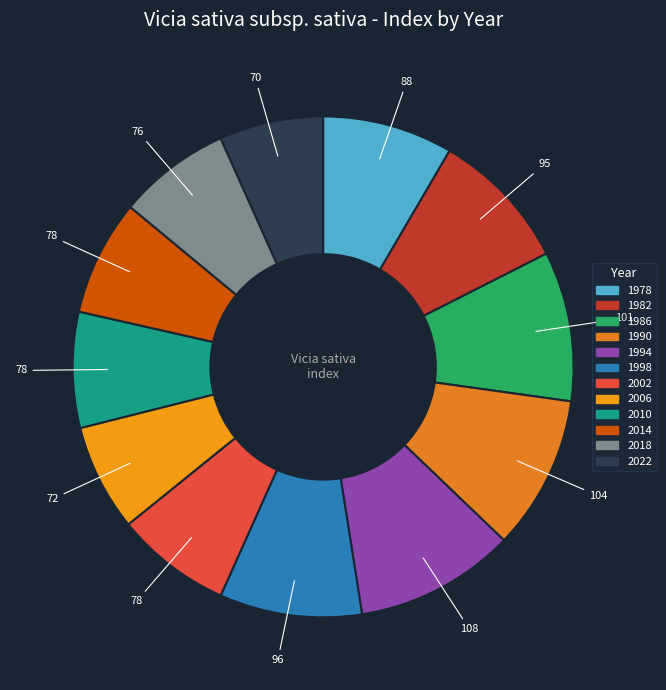

Is it true that 1986 is 10% of the pie?

True